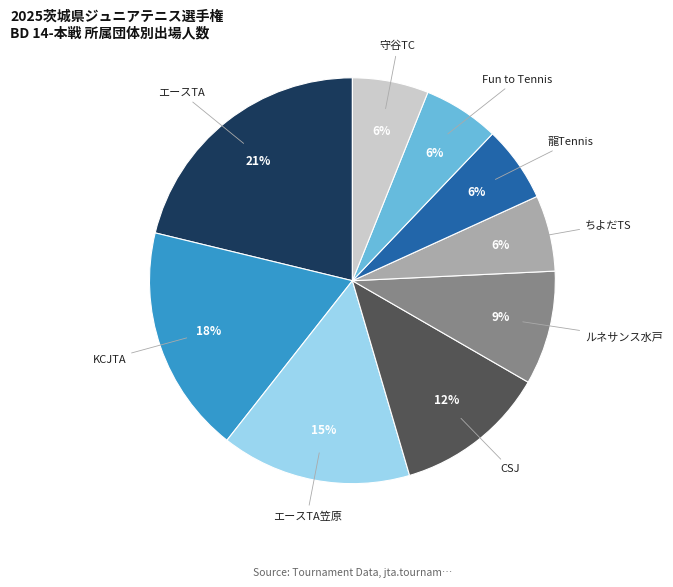

Is there a majority slice in this chart?

No